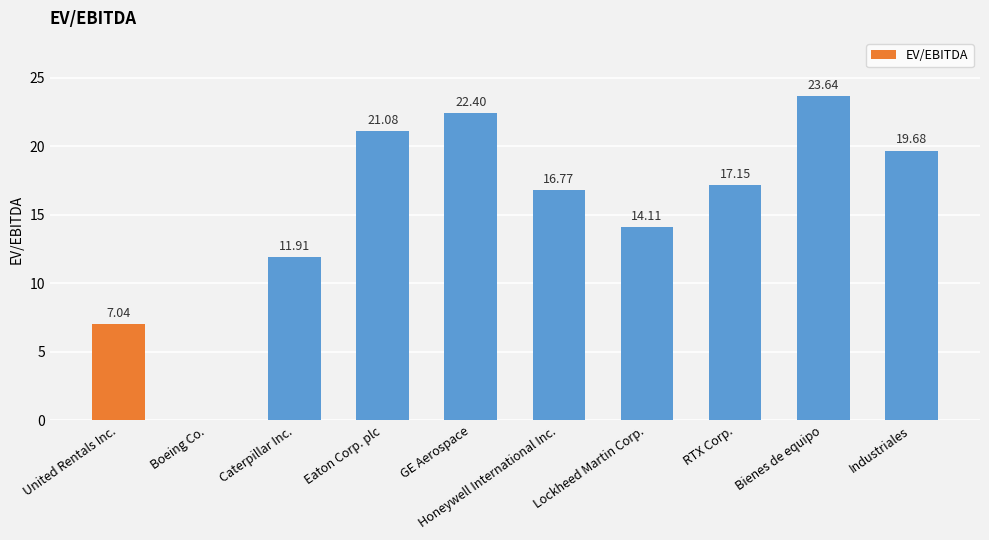

How many values are above zero?

9